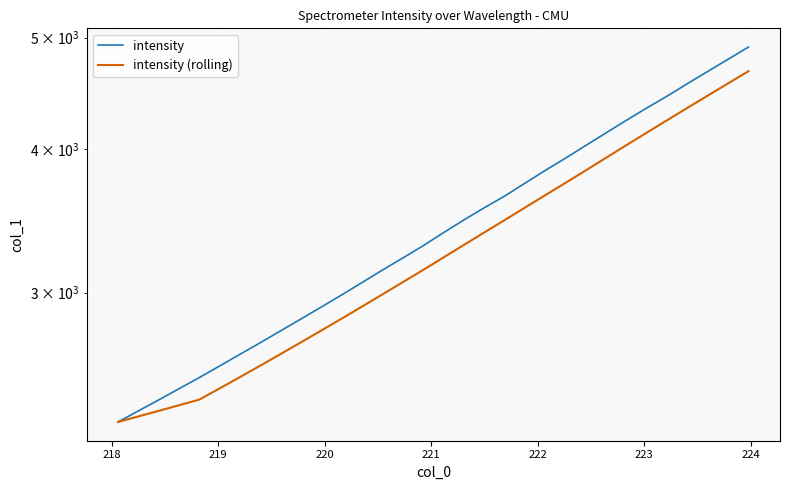

How many values in the intensity (rolling) series exceed 3218?

16